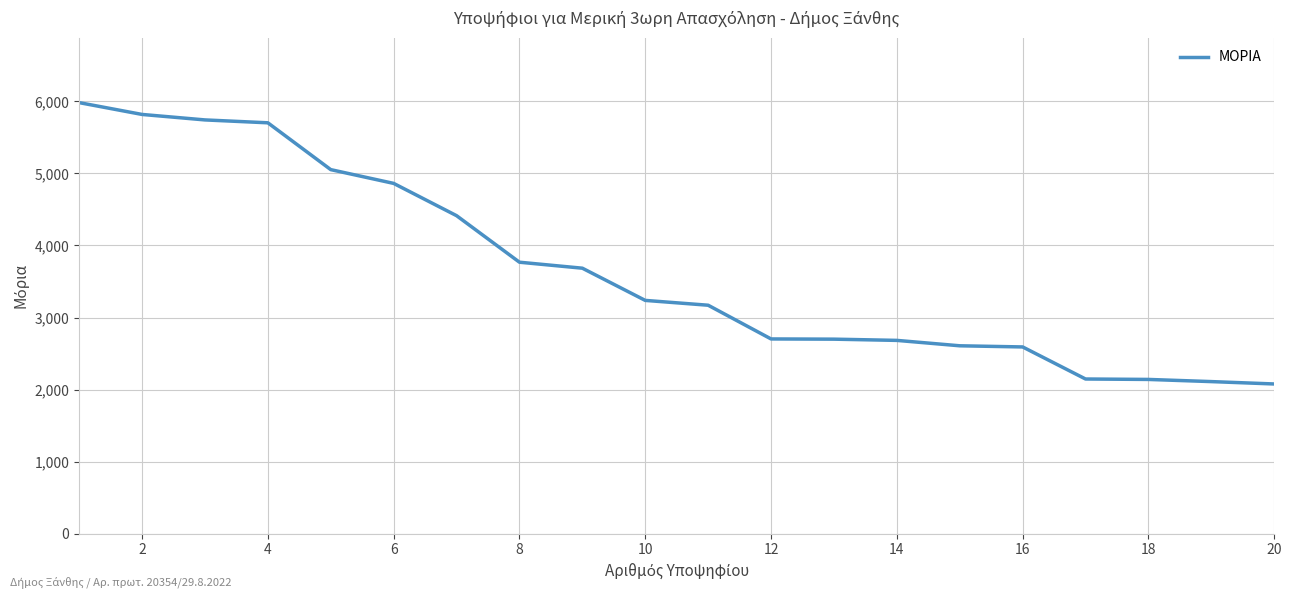

What is the difference between the maximum and minimum values?

3905